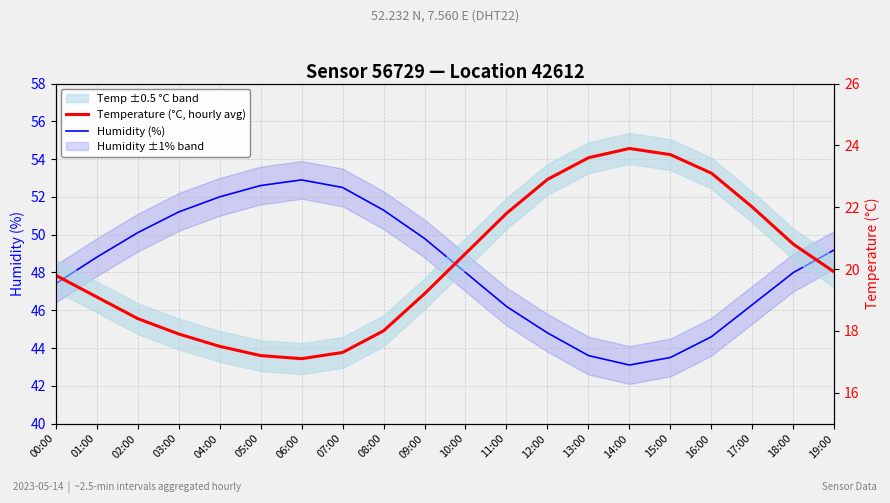

At which category does the chart reach its peak across all series?

06:00